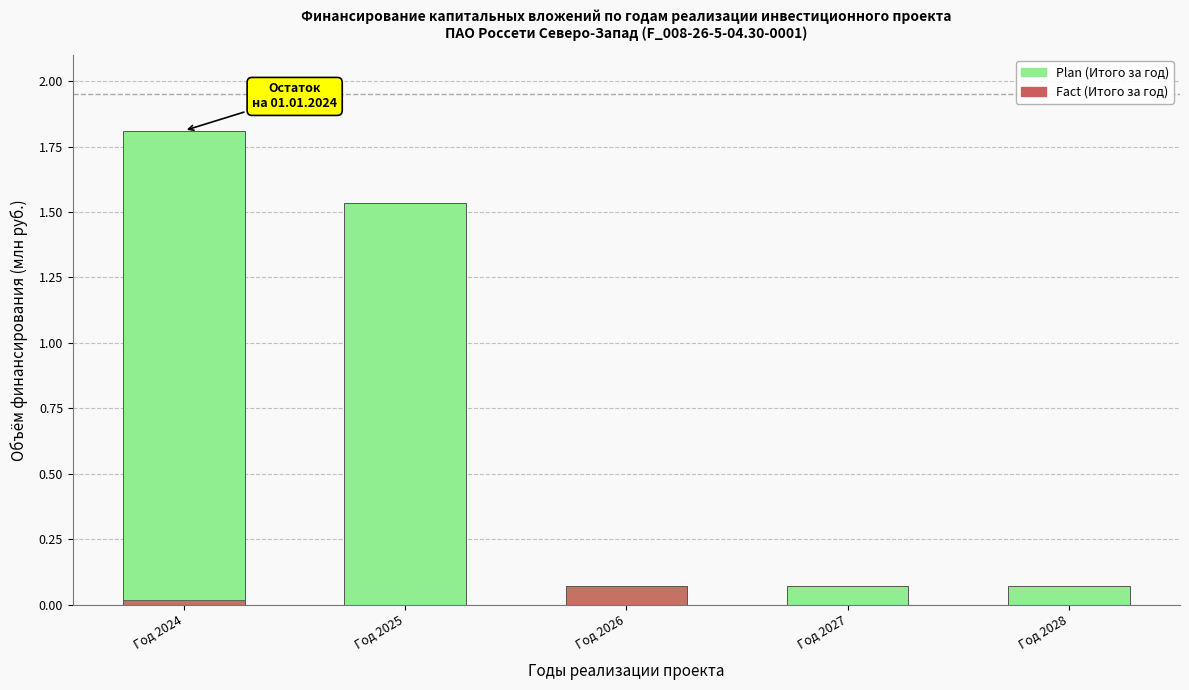

Reading left to right, list all the values displayed in this chart.

Plan (Итого за год): Год 2024=1.8	Год 2025=1.5	Год 2026=0.1	Год 2027=0.1	Год 2028=0.1
Fact (Итого за год): Год 2024=0.0	Год 2025=0.0	Год 2026=0.1	Год 2027=0.0	Год 2028=0.0